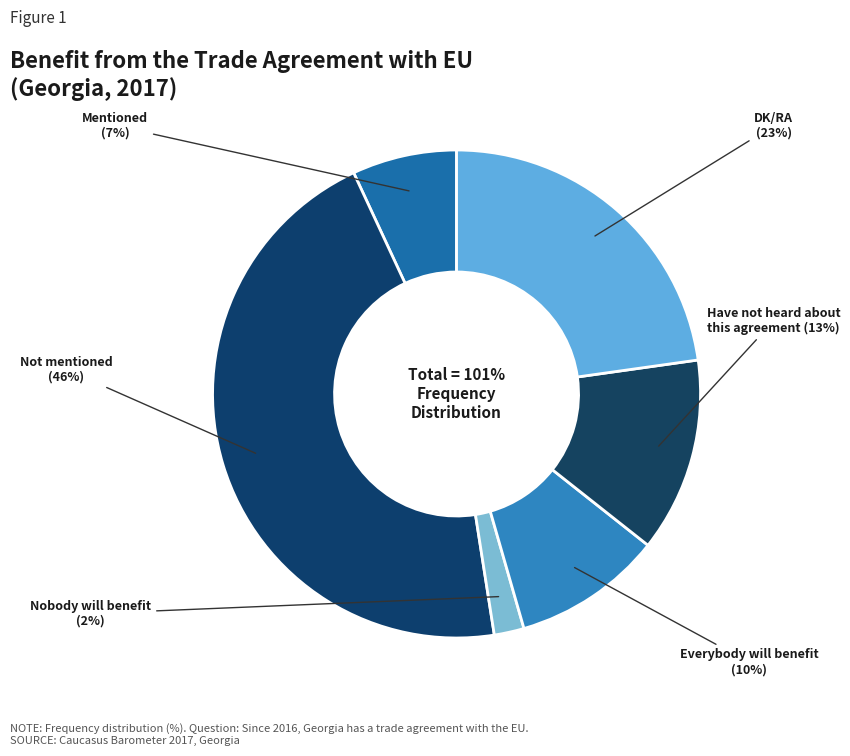

What percentage is NOT represented by DK/RA?

77.2%